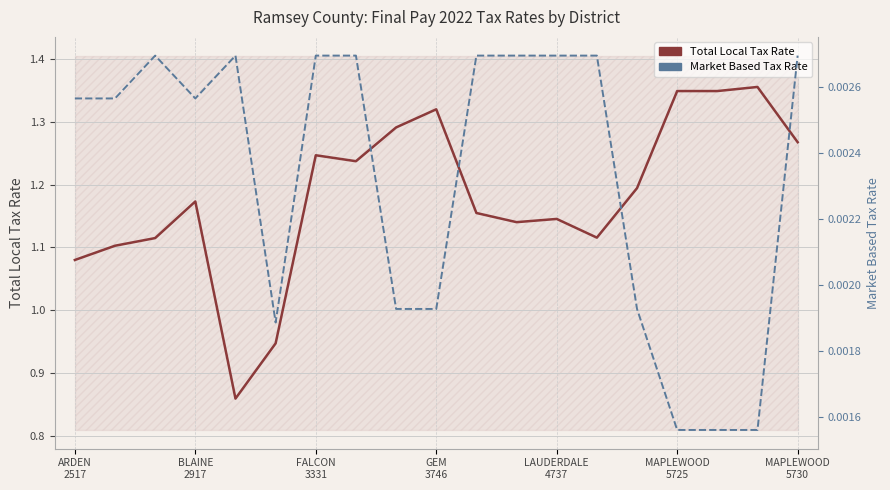

What is the sum of all Total Local Tax Rate values?

22.4